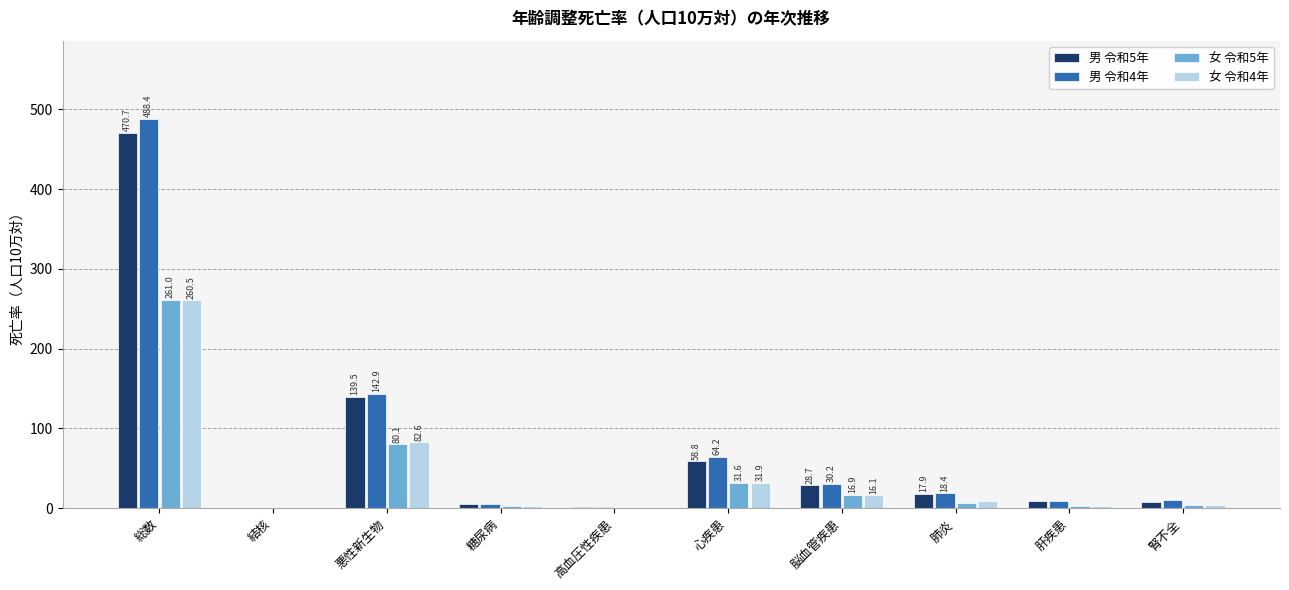

True or false: 女 令和4年 has a value of 31.9 at 心疾患.

True